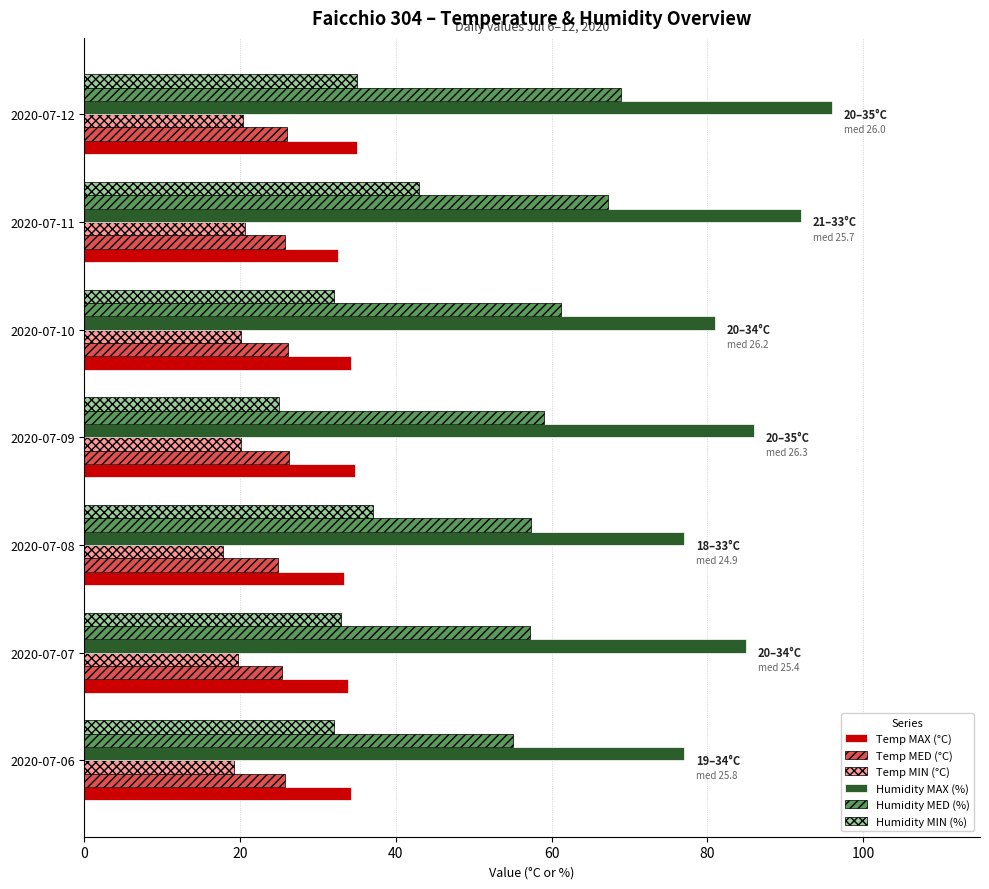

What value does the Humidity MAX (%) series have at 2020-07-12?

96.0